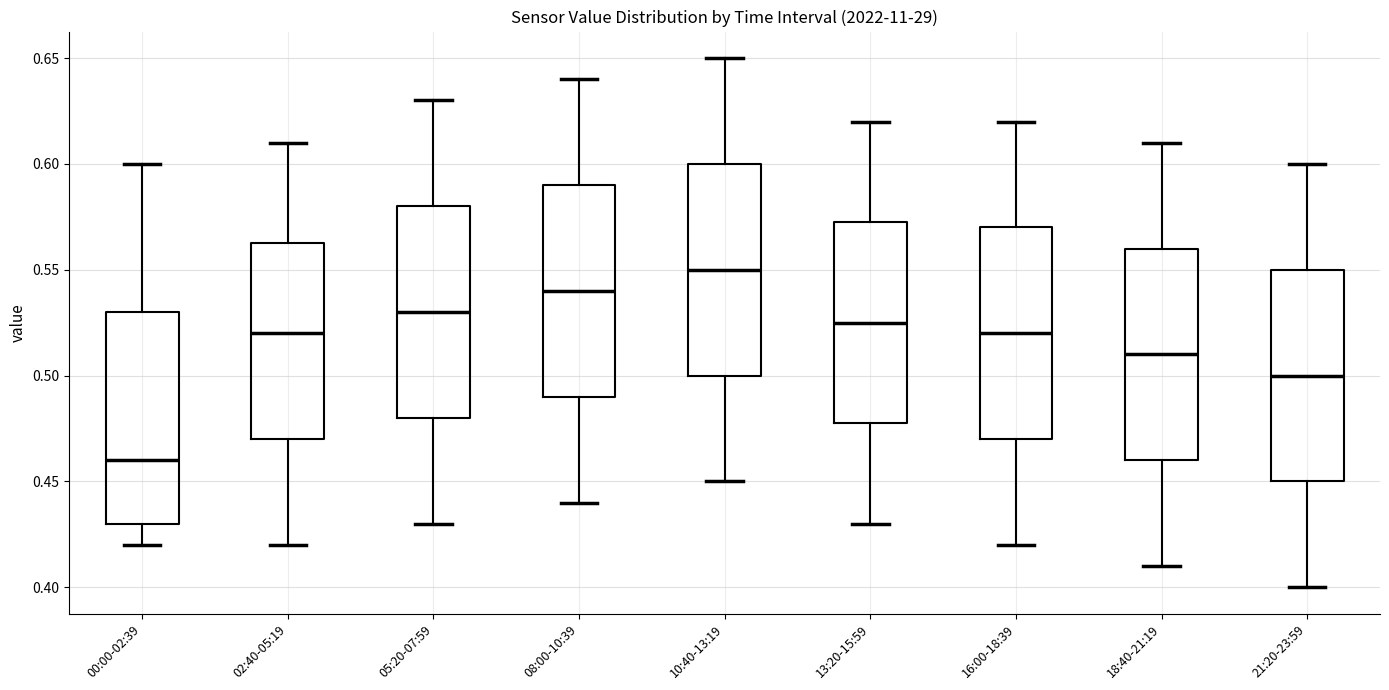

Reading left to right, read every box against the y-axis: the position of its median line, the range the box covers, and the ends of its whiskers. The values are not printed on the chart, so give them approximately, as read against the axis.

00:00-02:39: median 0.460, box 0.430 to 0.530, whiskers 0.420 to 0.600
02:40-05:19: median 0.520, box 0.470 to 0.565, whiskers 0.420 to 0.610
05:20-07:59: median 0.530, box 0.480 to 0.580, whiskers 0.430 to 0.630
08:00-10:39: median 0.540, box 0.490 to 0.590, whiskers 0.440 to 0.640
10:40-13:19: median 0.550, box 0.500 to 0.600, whiskers 0.450 to 0.650
13:20-15:59: median 0.525, box 0.480 to 0.575, whiskers 0.430 to 0.620
16:00-18:39: median 0.520, box 0.470 to 0.570, whiskers 0.420 to 0.620
18:40-21:19: median 0.510, box 0.460 to 0.560, whiskers 0.410 to 0.610
21:20-23:59: median 0.500, box 0.450 to 0.550, whiskers 0.400 to 0.600